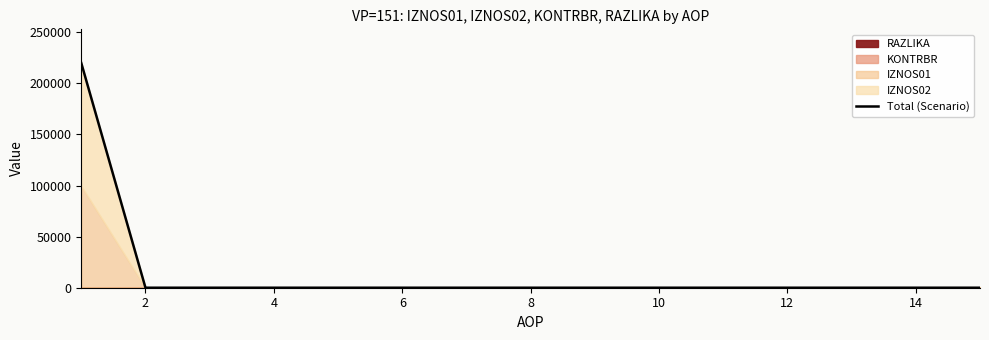

What is the difference between the maximum and second lowest values?

219839.7